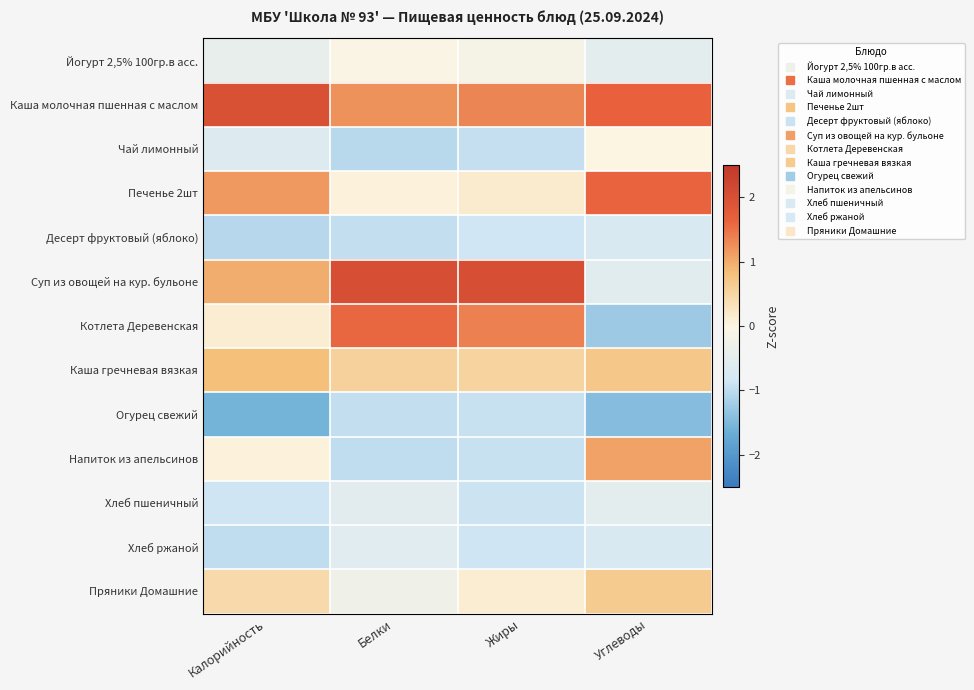

Reading left to right, what are all the values shown in this chart?

Йогурт 2,5% 100гр.в асс.: Калорийность=-0.4	Белки=-0.1	Жиры=-0.2	Углеводы=-0.5
Каша молочная пшенная с маслом: Калорийность=2.0	Белки=1.2	Жиры=1.3	Углеводы=1.6
Чай лимонный: Калорийность=-0.6	Белки=-1.0	Жиры=-0.9	Углеводы=0.0
Печенье 2шт: Калорийность=1.2	Белки=0.1	Жиры=0.2	Углеводы=1.6
Десерт фруктовый (яблоко): Калорийность=-1.1	Белки=-1.0	Жиры=-0.9	Углеводы=-0.7
Суп из овощей на кур. бульоне: Калорийность=1.0	Белки=2.0	Жиры=2.0	Углеводы=-0.6
Котлета Деревенская: Калорийность=0.1	Белки=1.6	Жиры=1.4	Углеводы=-1.3
Каша гречневая вязкая: Калорийность=0.8	Белки=0.6	Жиры=0.5	Углеводы=0.7
Огурец свежий: Калорийность=-1.6	Белки=-1.0	Жиры=-0.9	Углеводы=-1.4
Напиток из апельсинов: Калорийность=0.1	Белки=-1.0	Жиры=-0.9	Углеводы=1.1
Хлеб пшеничный: Калорийность=-0.9	Белки=-0.5	Жиры=-0.9	Углеводы=-0.5
Хлеб ржаной: Калорийность=-1.0	Белки=-0.6	Жиры=-0.9	Углеводы=-0.7
Пряники Домашние: Калорийность=0.4	Белки=-0.3	Жиры=0.1	Углеводы=0.7